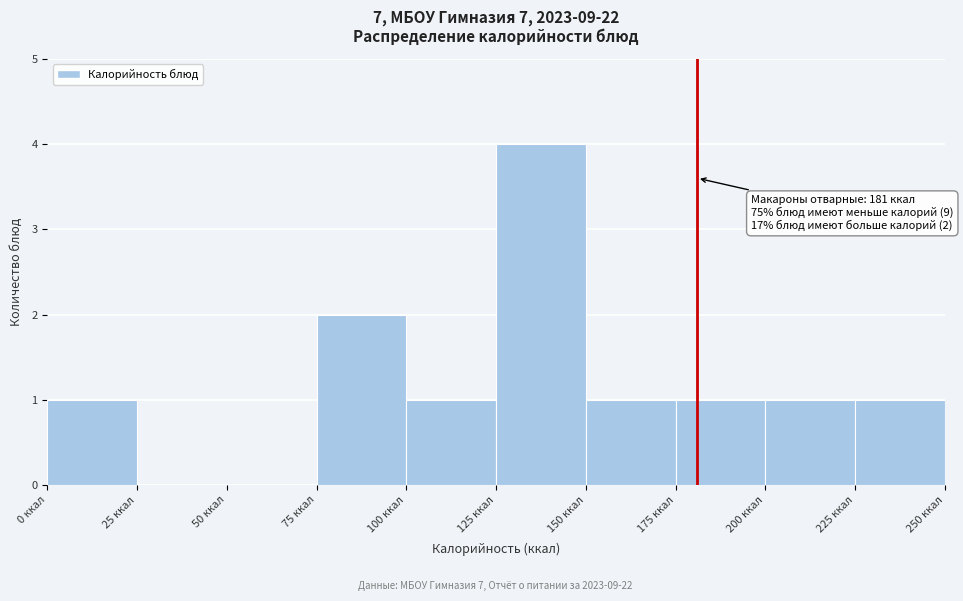

Over which range of the x-axis is the bar tallest?

125 to 150